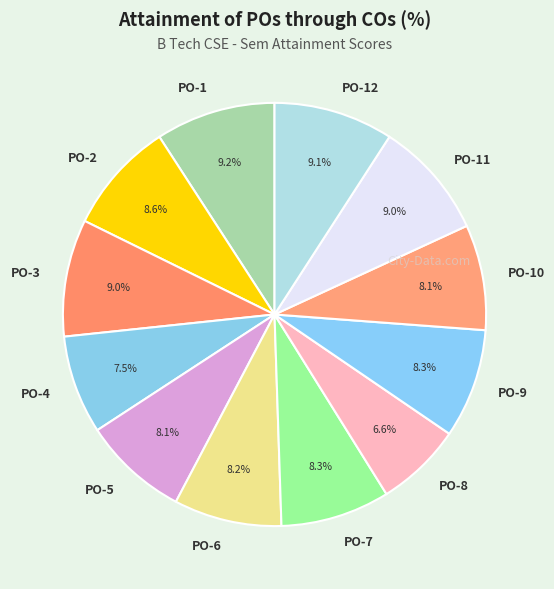

What is the total percentage of PO-11 and PO-6?

17.2%